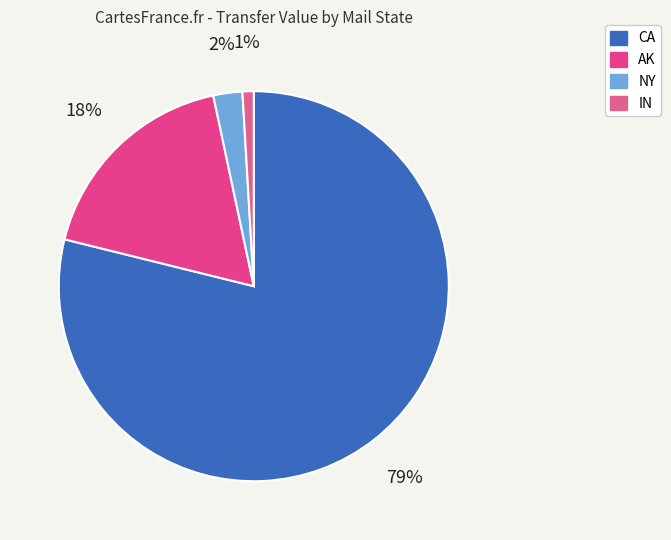

Which slice represents more than half of the pie?

CA